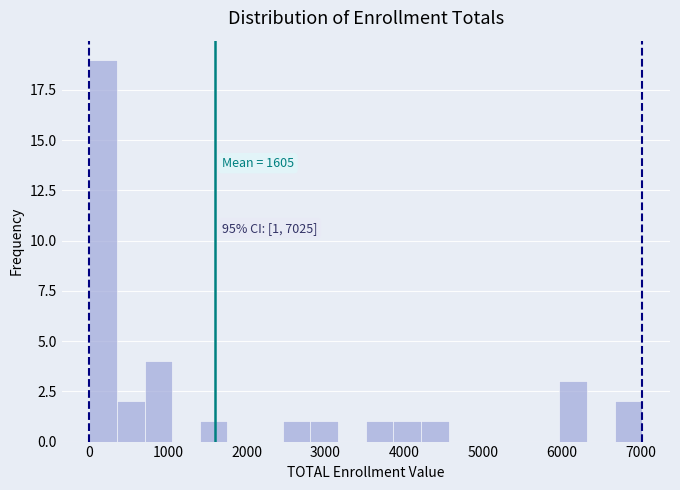

Read against the x-axis, roughly where is the centre of the tallest bar?

200